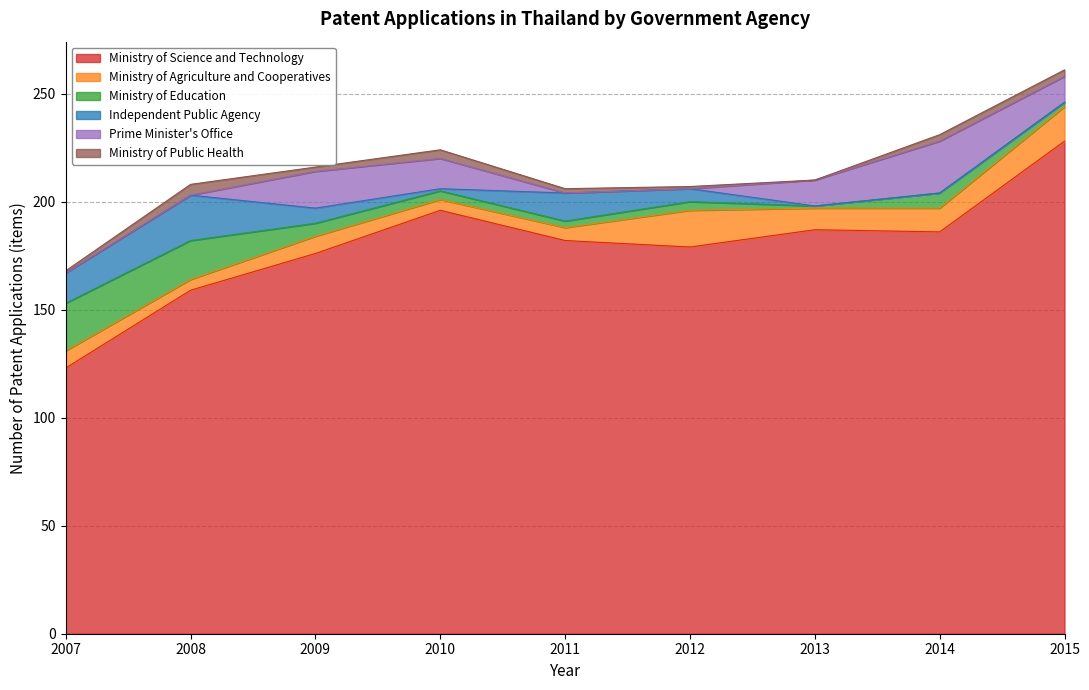

Where does the Ministry of Education series first go above 4?

2007